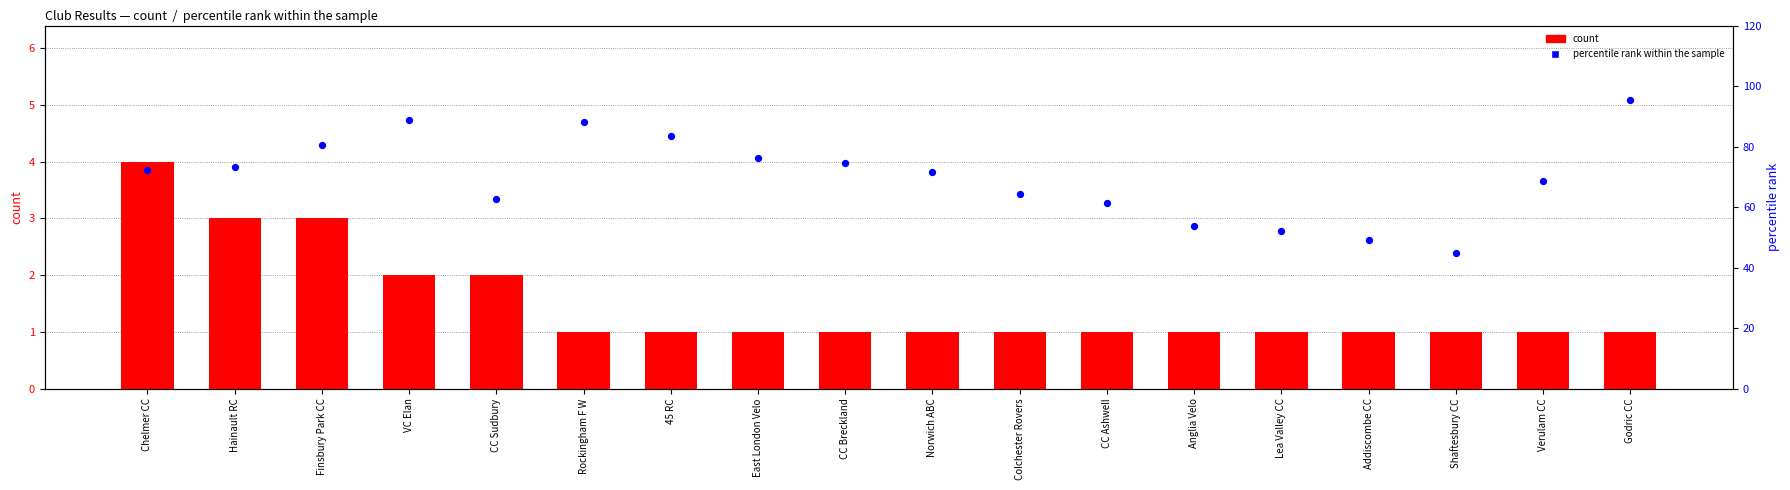

At which category is the sum across all series the highest?

Godric CC